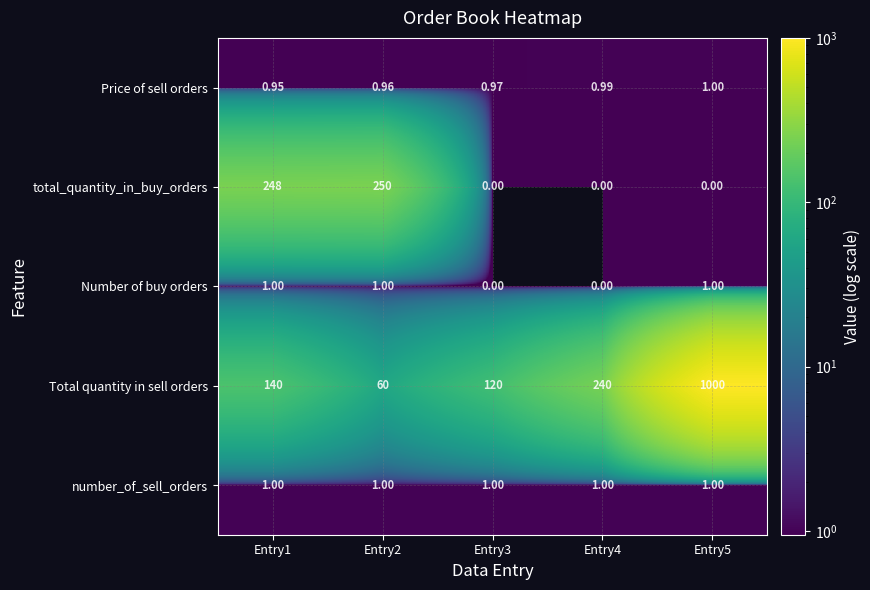

Which series changed the most between Entry2 and Entry4?

total_quantity_in_buy_orders